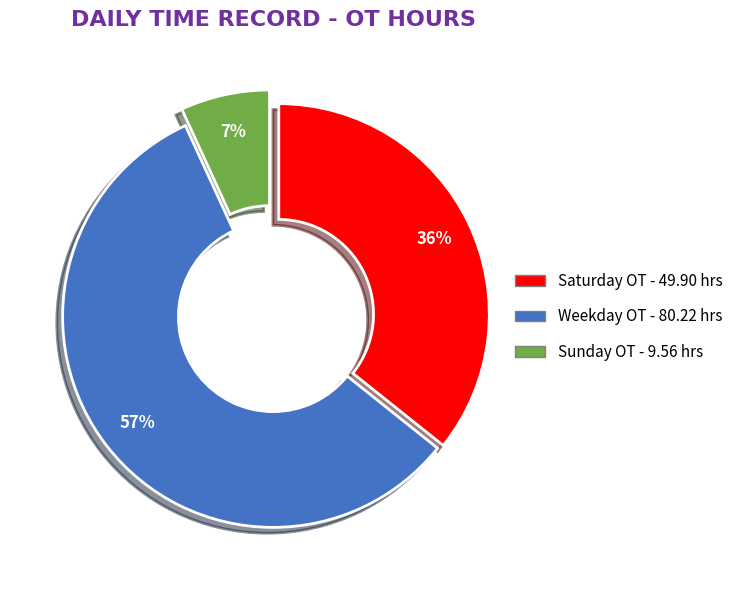

Does any single category account for the majority?

Yes